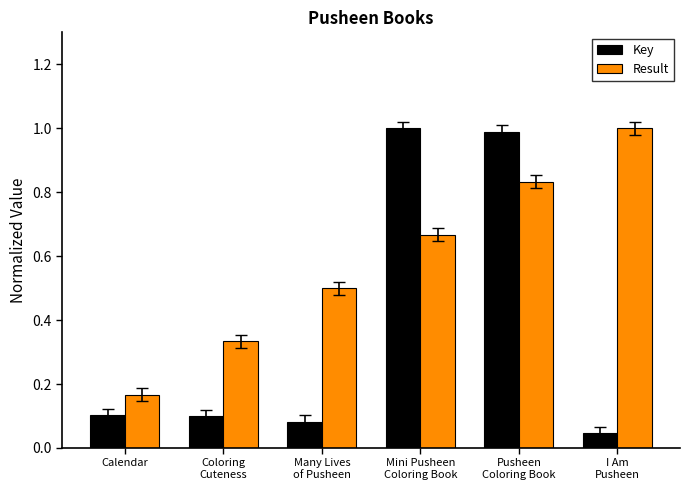

Which label corresponds to the smallest value in the chart?

I Am
Pusheen